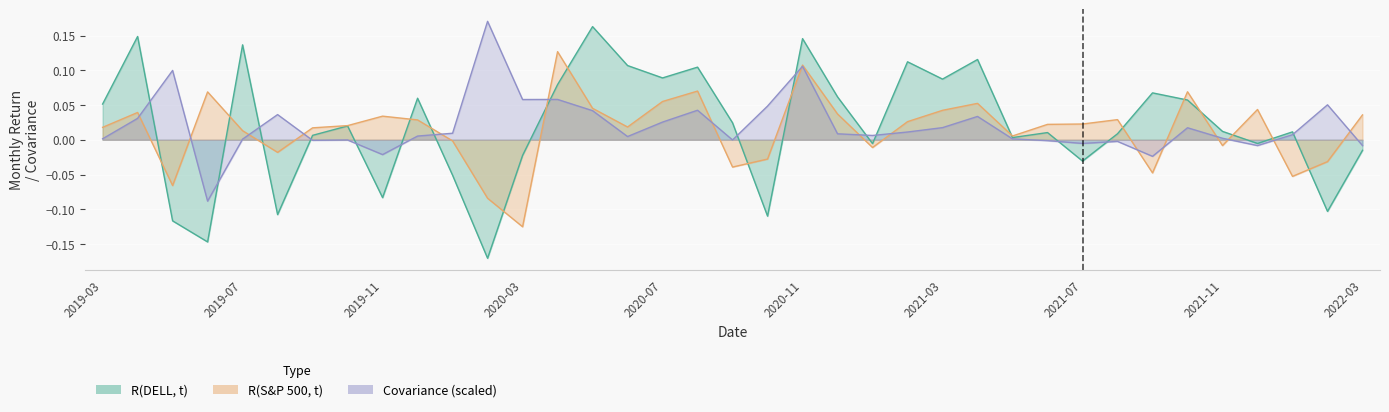

The value of Covariance Term at 2019-06 is -0.1. True or false?

True